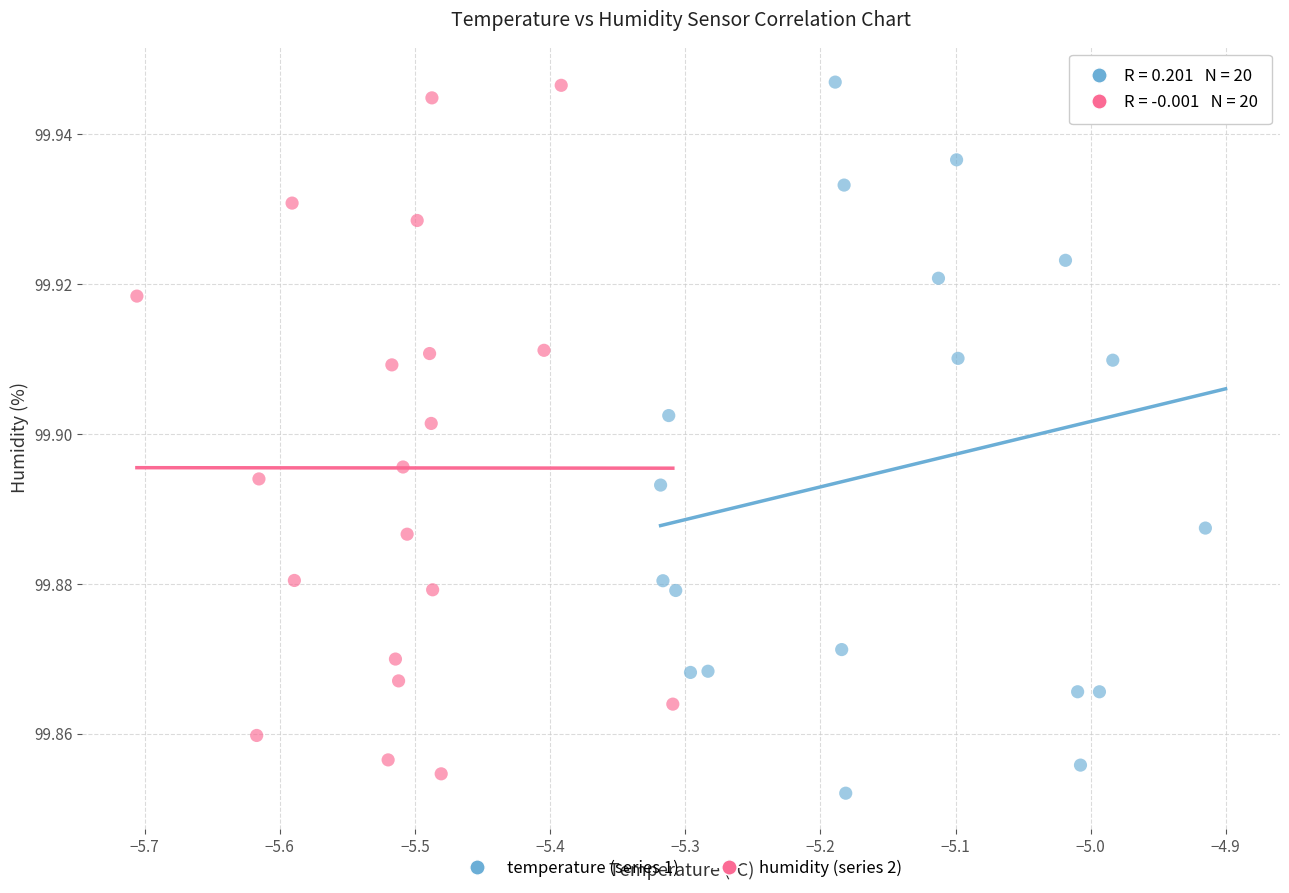

Which series has the widest spread of Y values?

temperature (series 1)